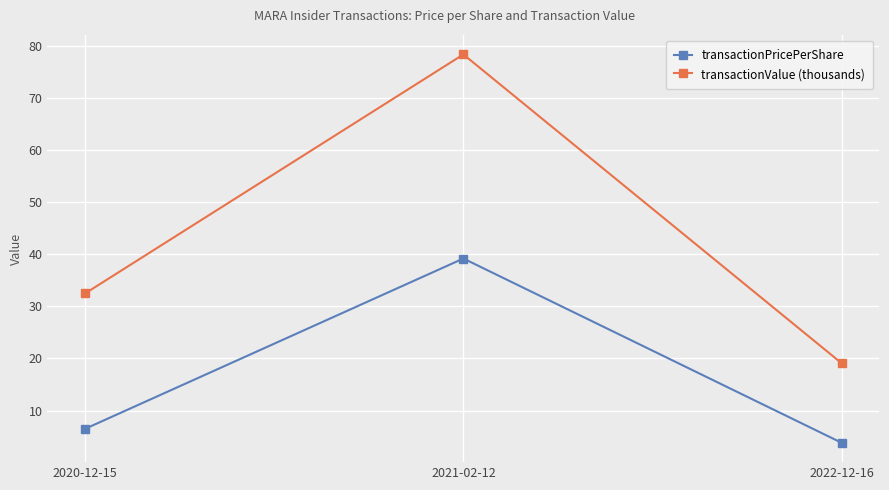

Which series has the widest spread of values?

transactionValue (thousands)